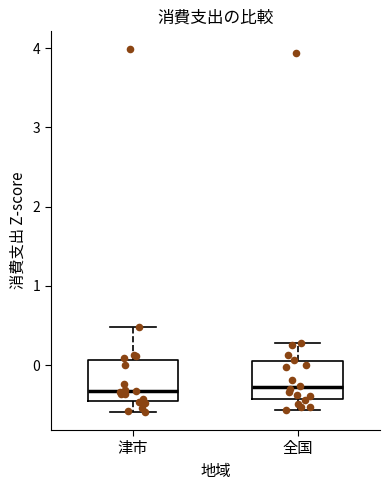

Reading left to right, read every box against the y-axis: the position of its median line, the range the box covers, and the ends of its whiskers. The values are not printed on the chart, so give them approximately, as read against the axis.

津市: median -0.3, box -0.5 to 0.1, whiskers -0.6 to 0.5
全国: median -0.3, box -0.4 to 0.1, whiskers -0.6 to 0.3